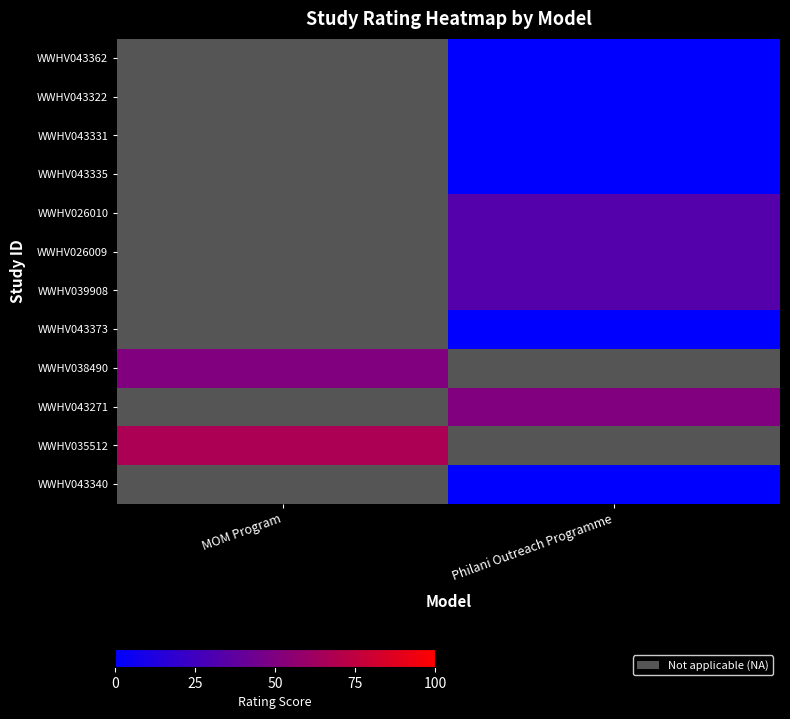

Read the WWHV039908 value at Philani Outreach Programme.

33.0